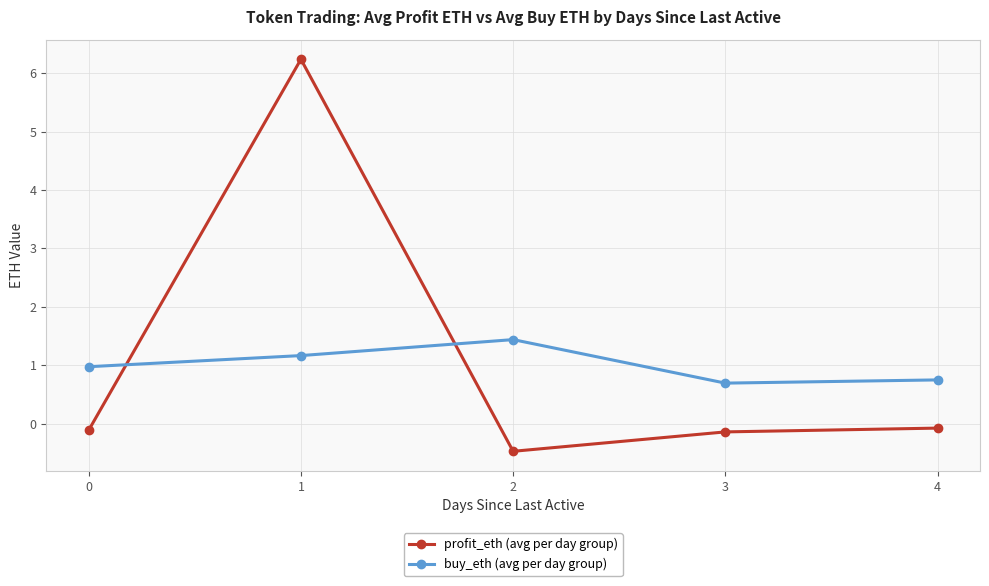

True or false: profit_eth (avg per day group) and buy_eth (avg per day group) intersect in this chart.

True